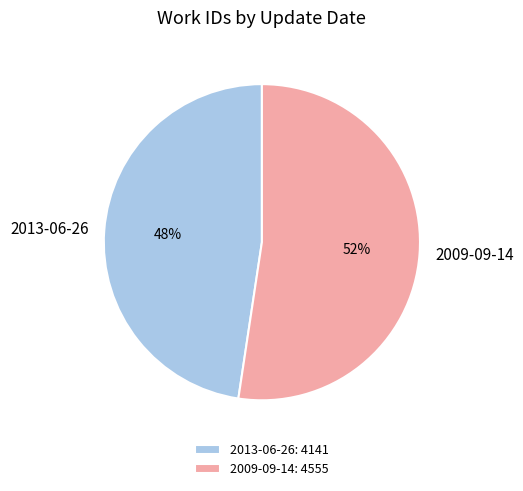

Count the number of slices in the pie.

2